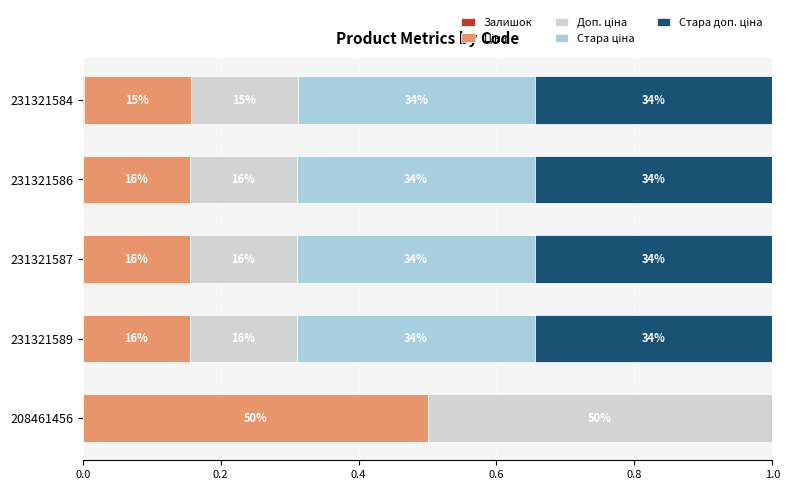

Reading left to right, what are all the values shown in this chart?

Залишок: 0.0	0.0	0.0	0.0	0.0
Ціна: 0.5	0.2	0.2	0.2	0.2
Доп. ціна: 0.5	0.2	0.2	0.2	0.2
Стара ціна: 0.0	0.3	0.3	0.3	0.3
Стара доп. ціна: 0.0	0.3	0.3	0.3	0.3